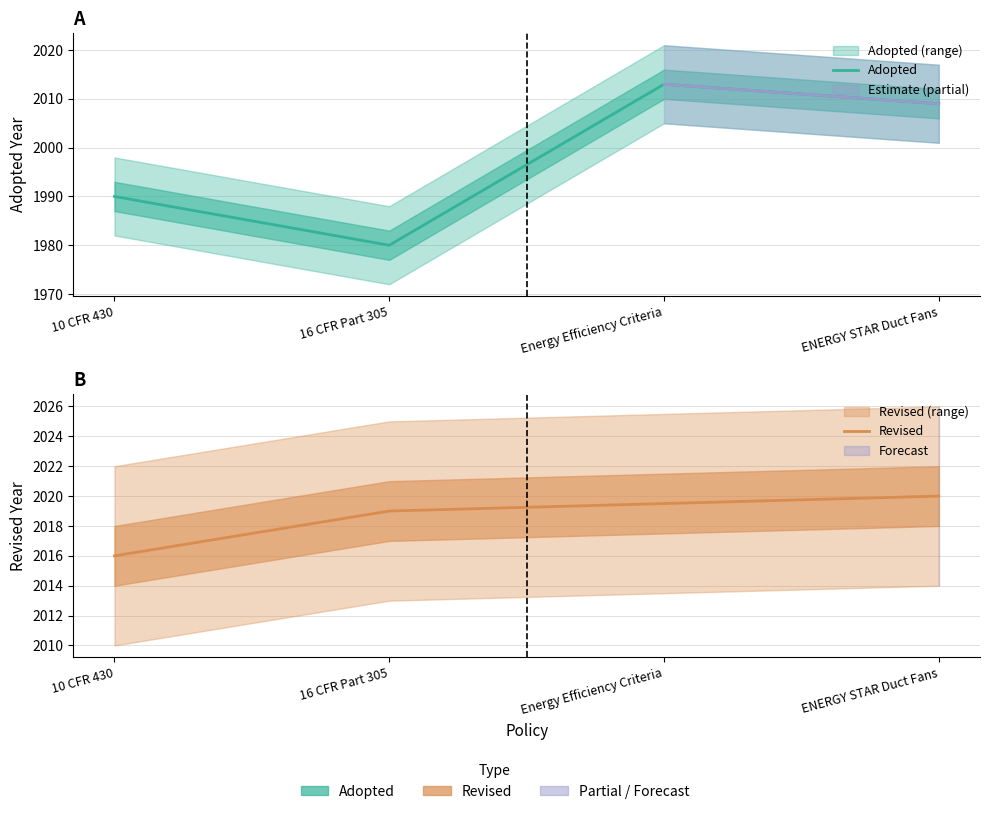

What is the ratio of the value at 16 CFR Part 305 to the value at Energy Efficiency Criteria?

1.0